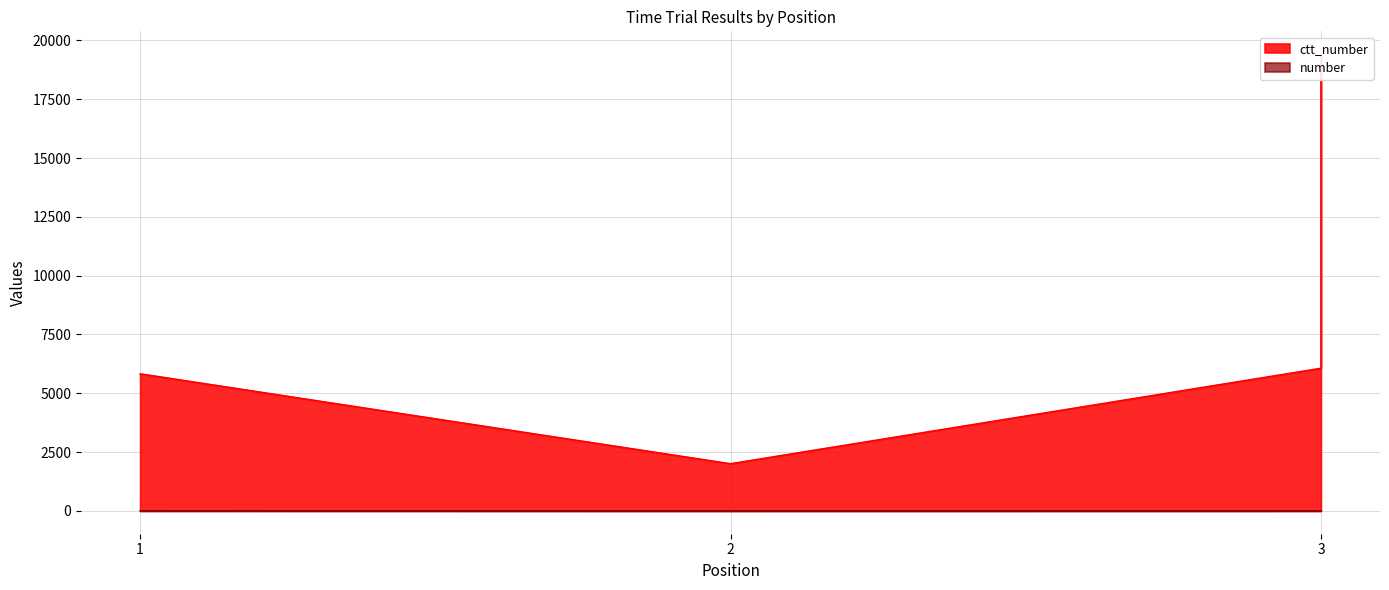

At which category is the sum across all series the highest?

3